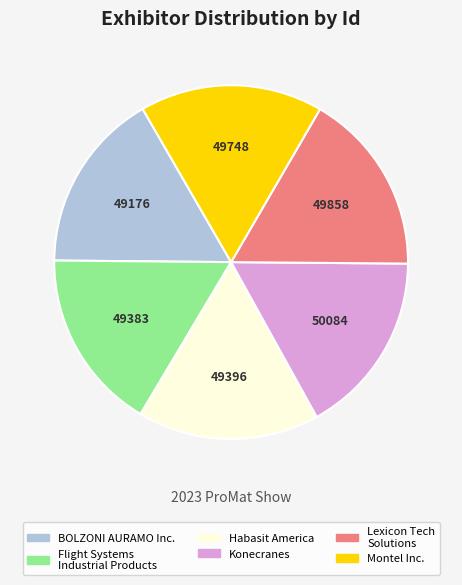

Approximately how many times larger is the value at Konecranes compared to Montel Inc.?

1.0